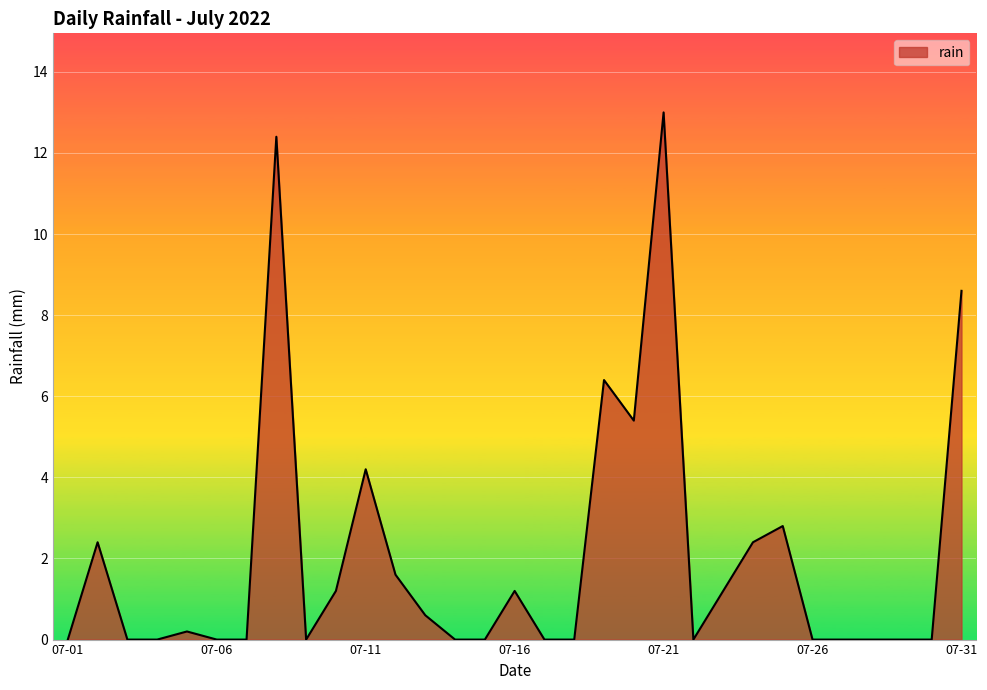

What is the greatest value displayed?

13.0